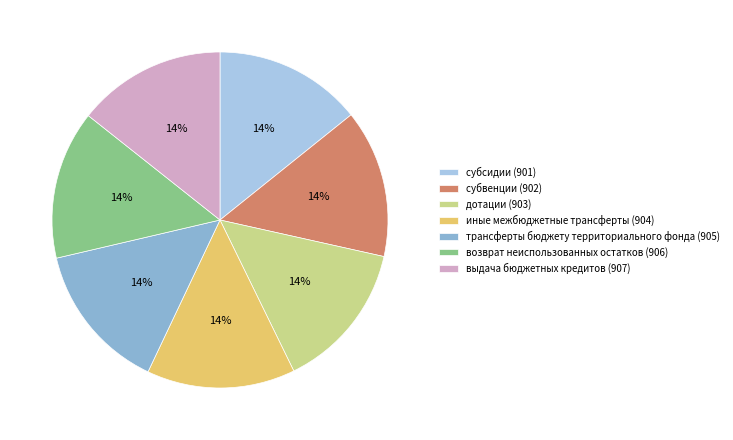

How many segments does this pie chart have?

7